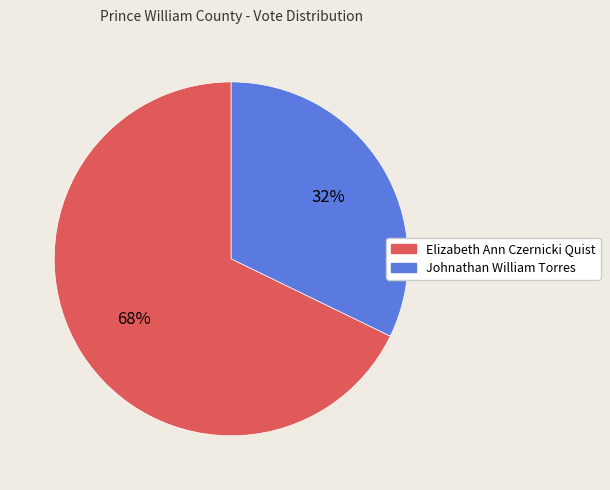

How many slices are in this pie chart?

2